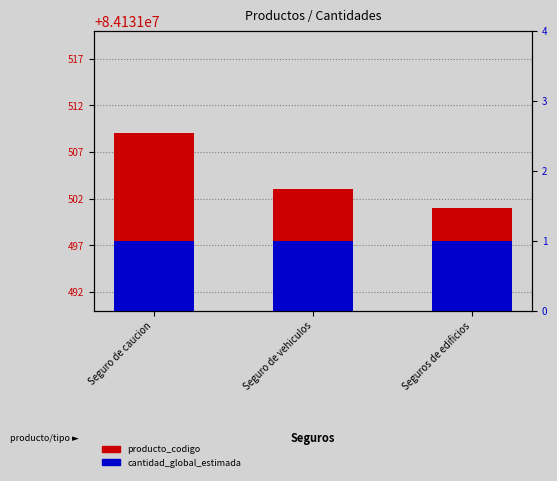

What is the sum of the producto_codigo values at Seguros de edificios and Seguro de vehiculos?

168263004